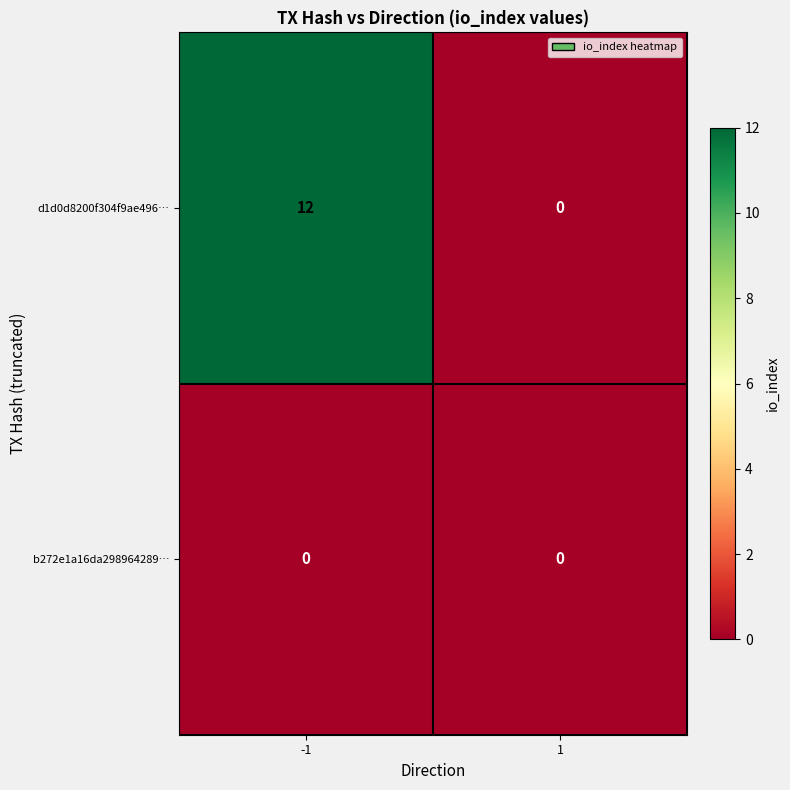

Reading left to right, transcribe all the data shown in this chart.

d1d0d8200f304f9ae496…: -1=12	1=0
b272e1a16da298964289…: -1=0	1=0